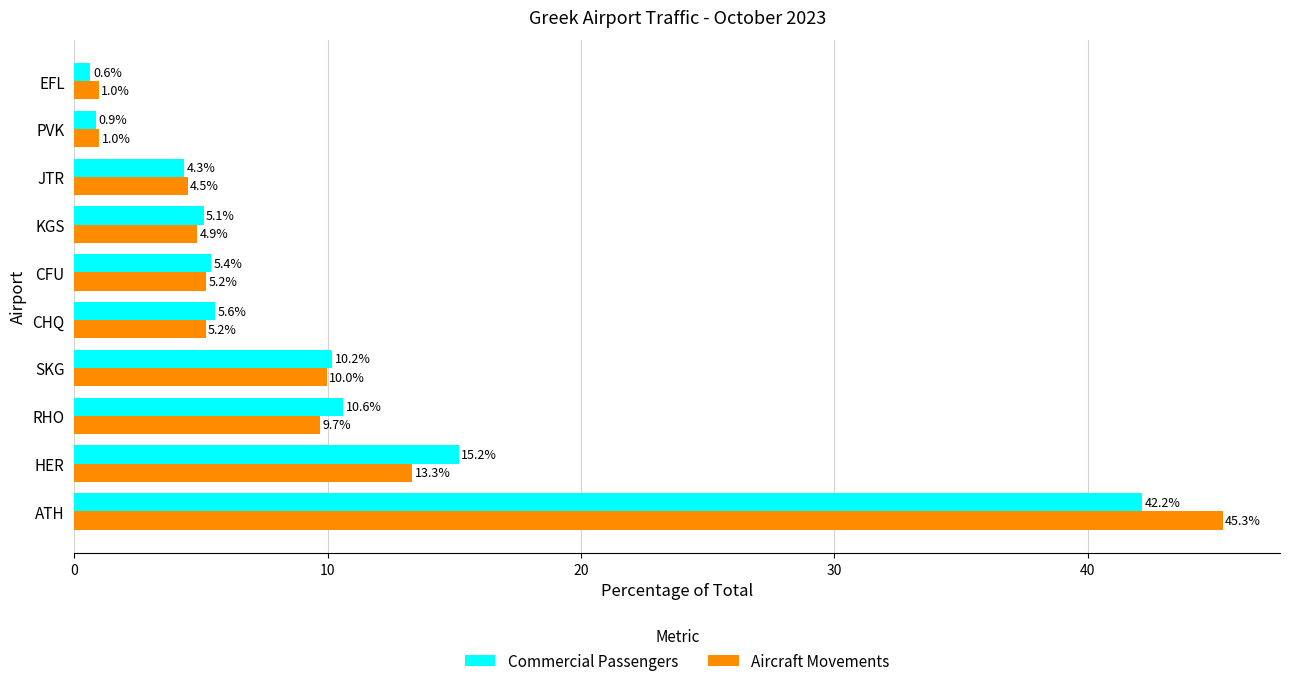

What is the difference between the second highest and minimum values in the Commercial Passengers series?

14.5